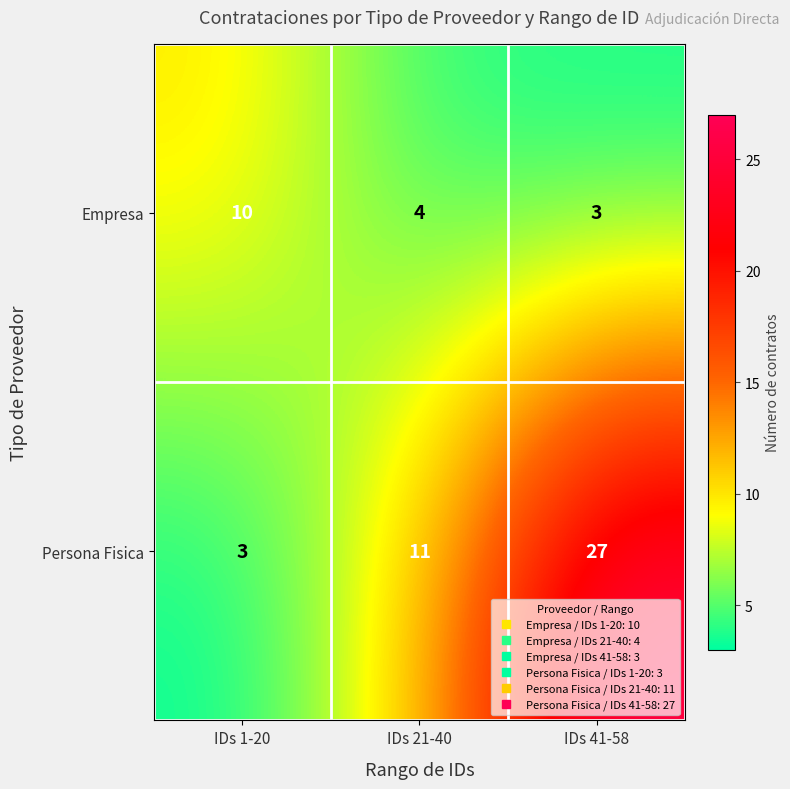

What is the sum of all Persona Fisica values?

41